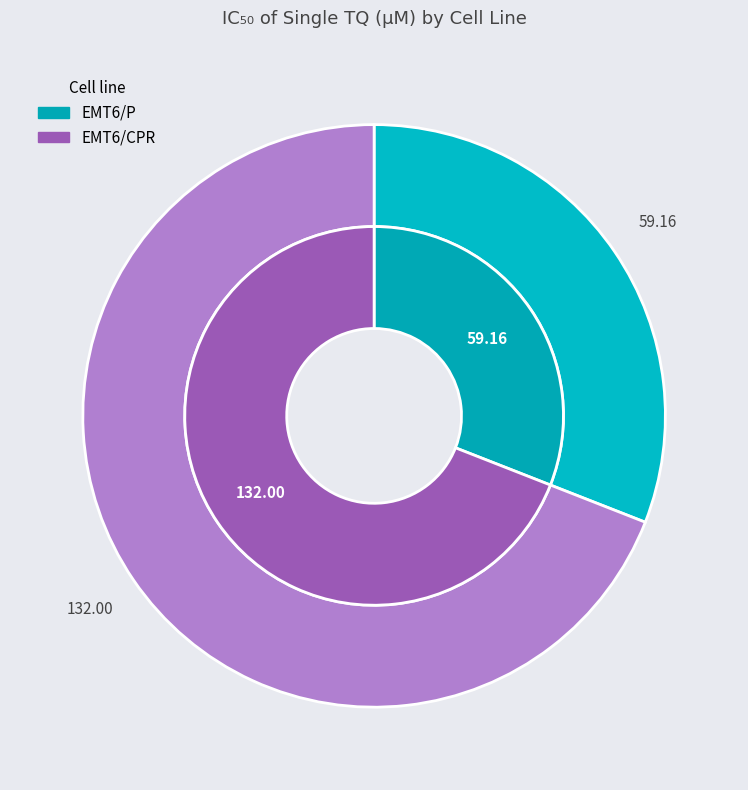

How many segments does this pie chart have?

2